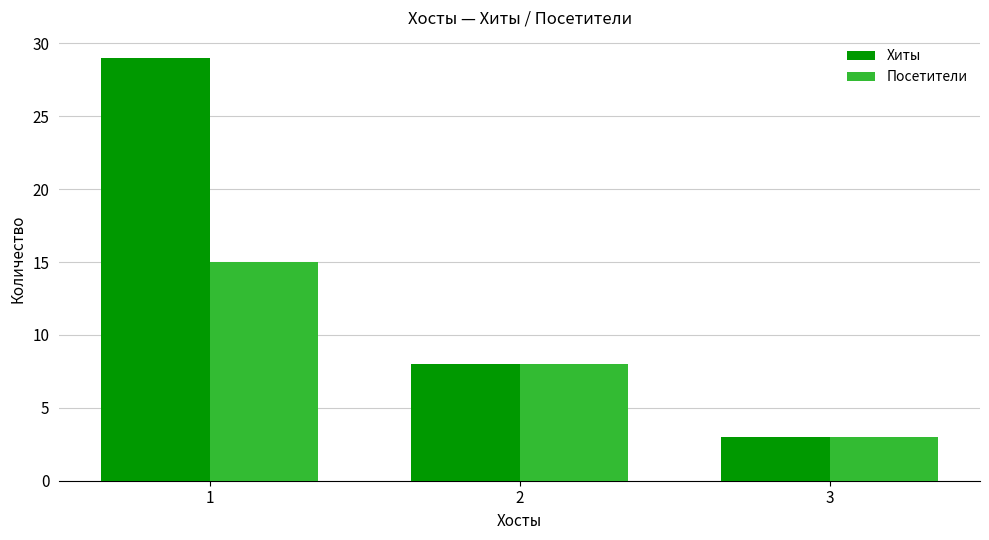

Rank the series by their maximum value, from lowest to highest.

Посетители, Хиты